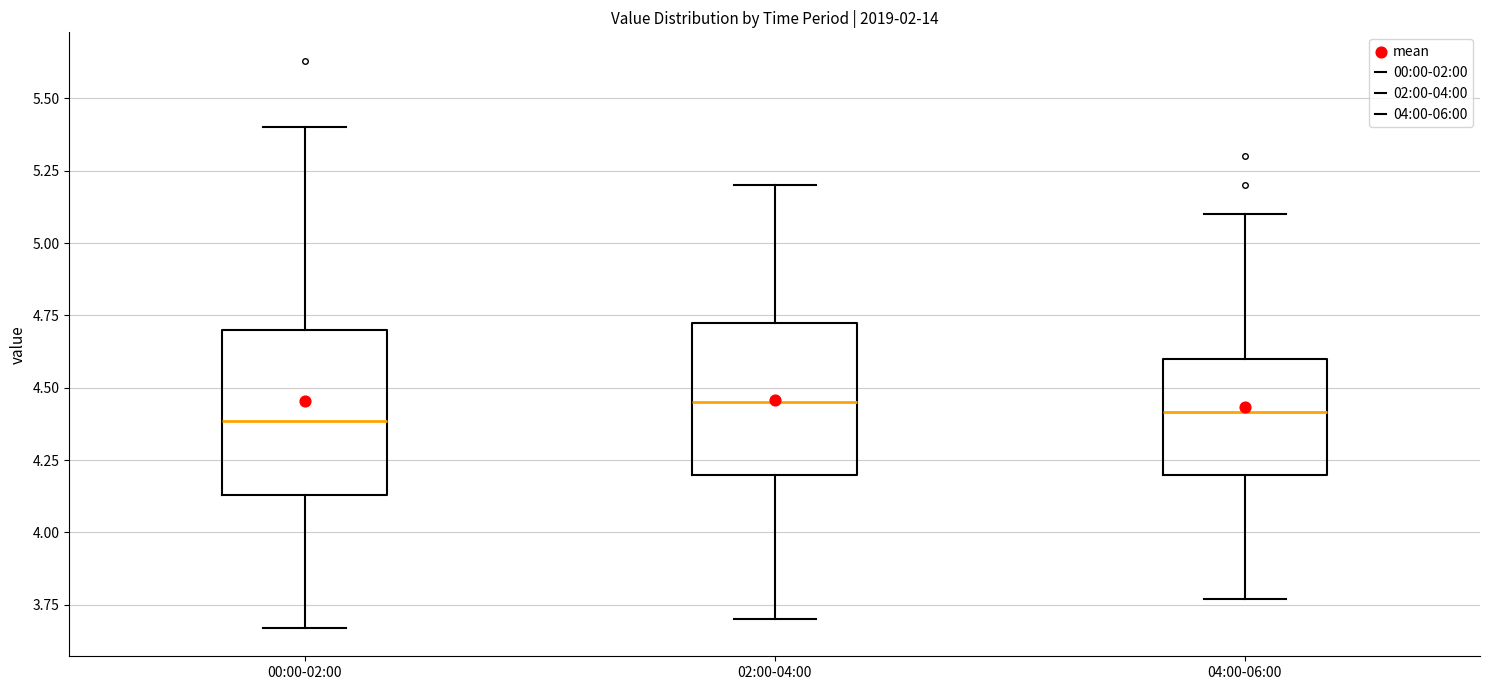

Reading left to right, transcribe this box plot: for each box, give where its median line is, the range the box spans, and where its two whiskers end, as read against the y-axis. The values are not printed on the chart, so give them approximately, as read against the axis.

00:00-02:00: median 4.40, box 4.15 to 4.70, whiskers 3.65 to 5.40
02:00-04:00: median 4.45, box 4.20 to 4.75, whiskers 3.70 to 5.20
04:00-06:00: median 4.40, box 4.20 to 4.60, whiskers 3.75 to 5.10